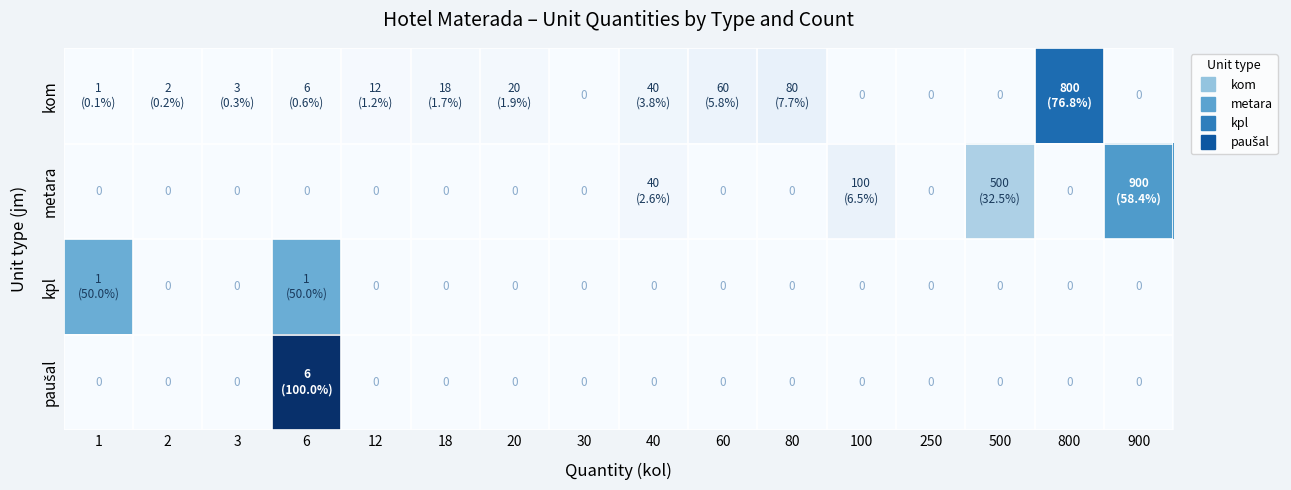

Which has a higher value, 40 or 20?

40